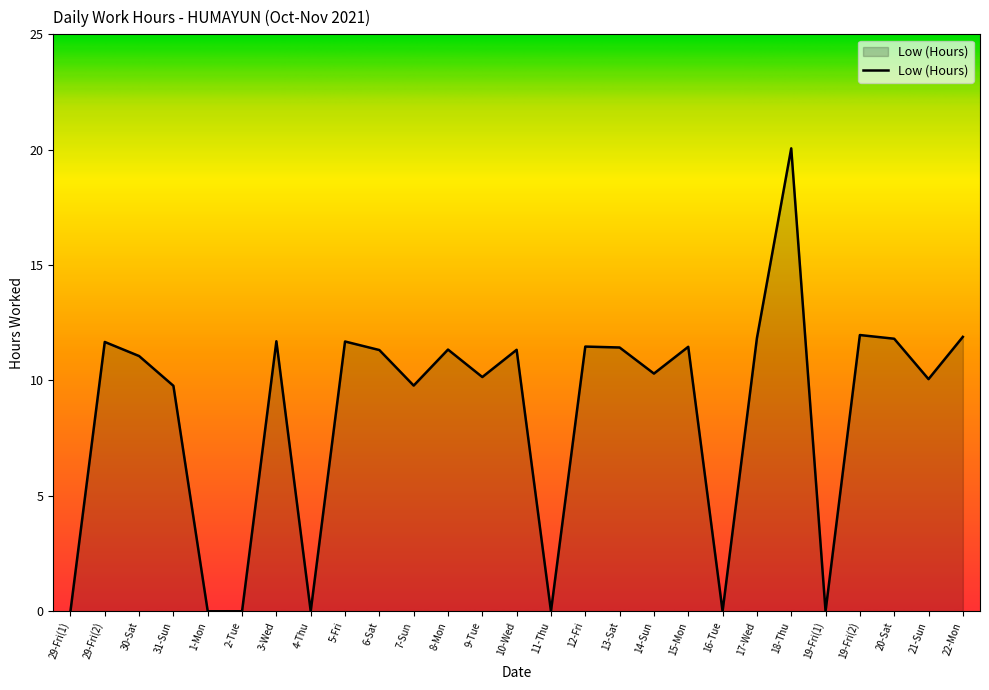

What is the difference between the maximum and minimum values?

20.1